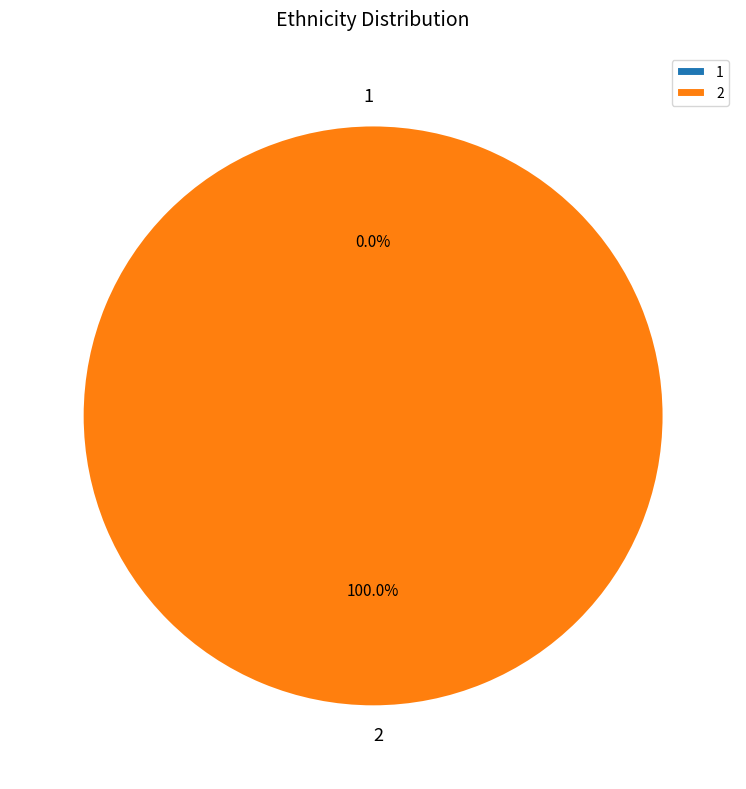

What portion of the pie excludes 1?

100.0%